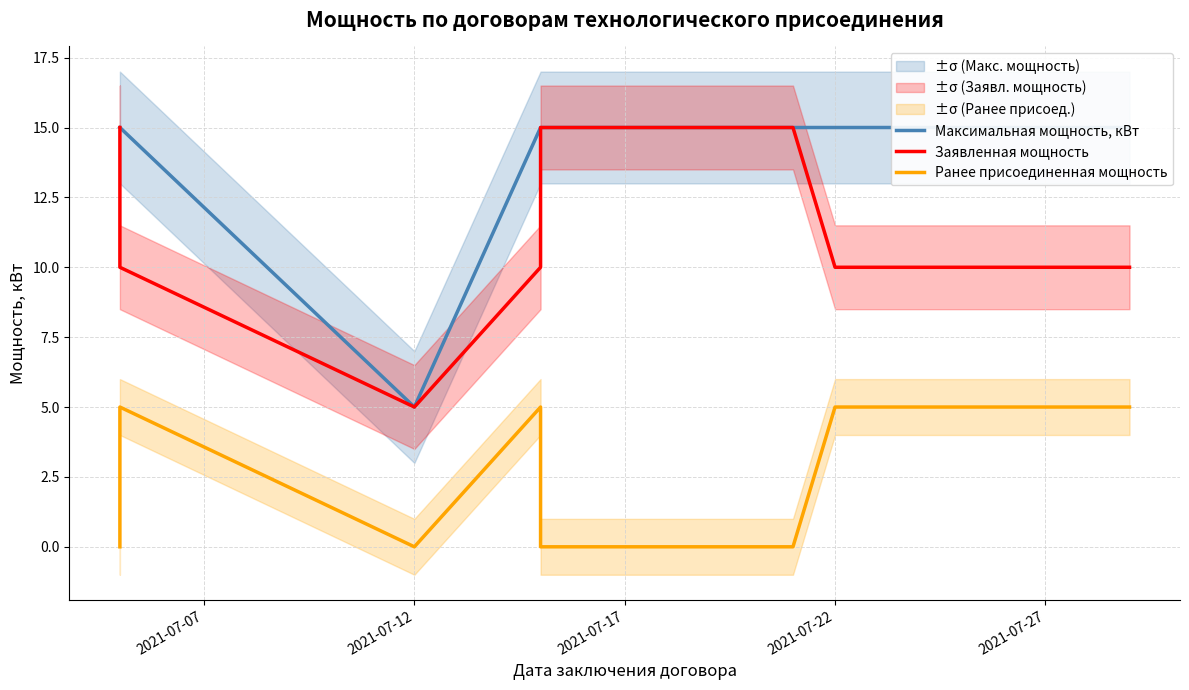

True or false: Ранее присоединенная мощность and Максимальная мощность, кВт cross at least once.

False